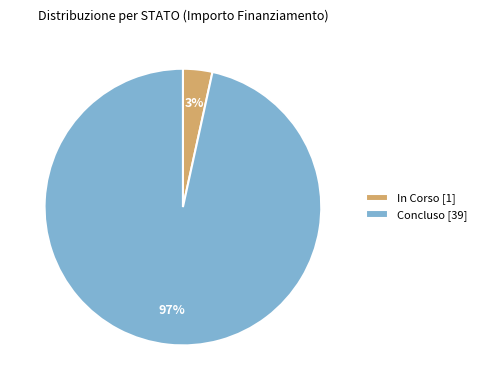

Does any single category account for the majority?

Yes